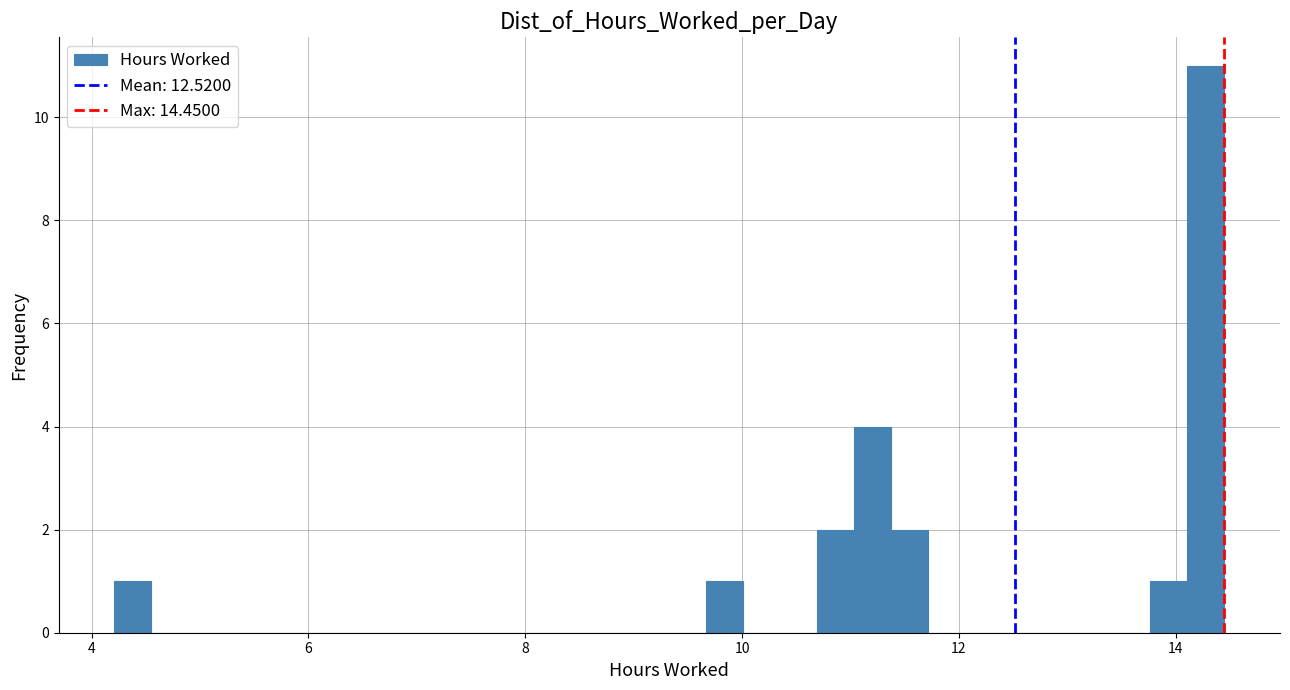

Read against the x-axis, roughly where is the centre of the tallest bar?

14.2